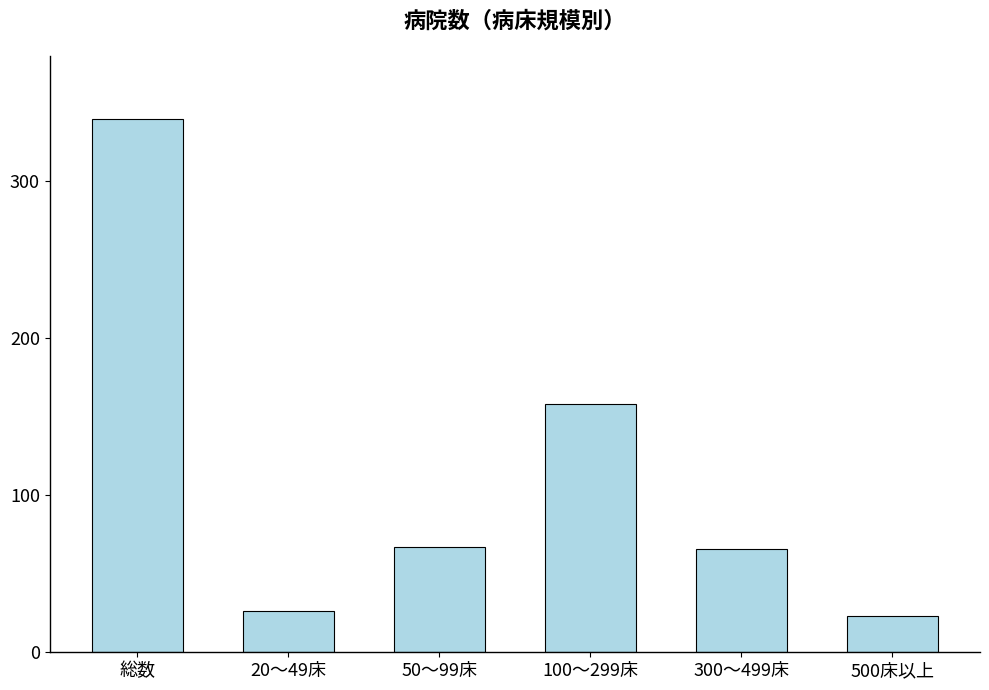

How many data points are less than 67?

3